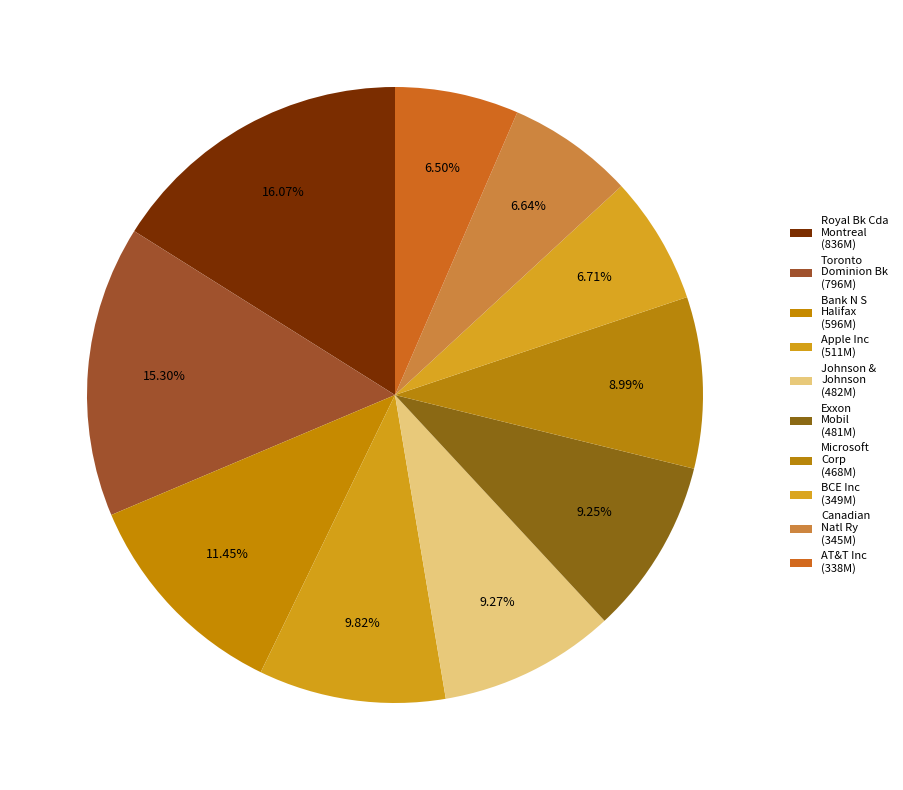

Count the number of slices in the pie.

10